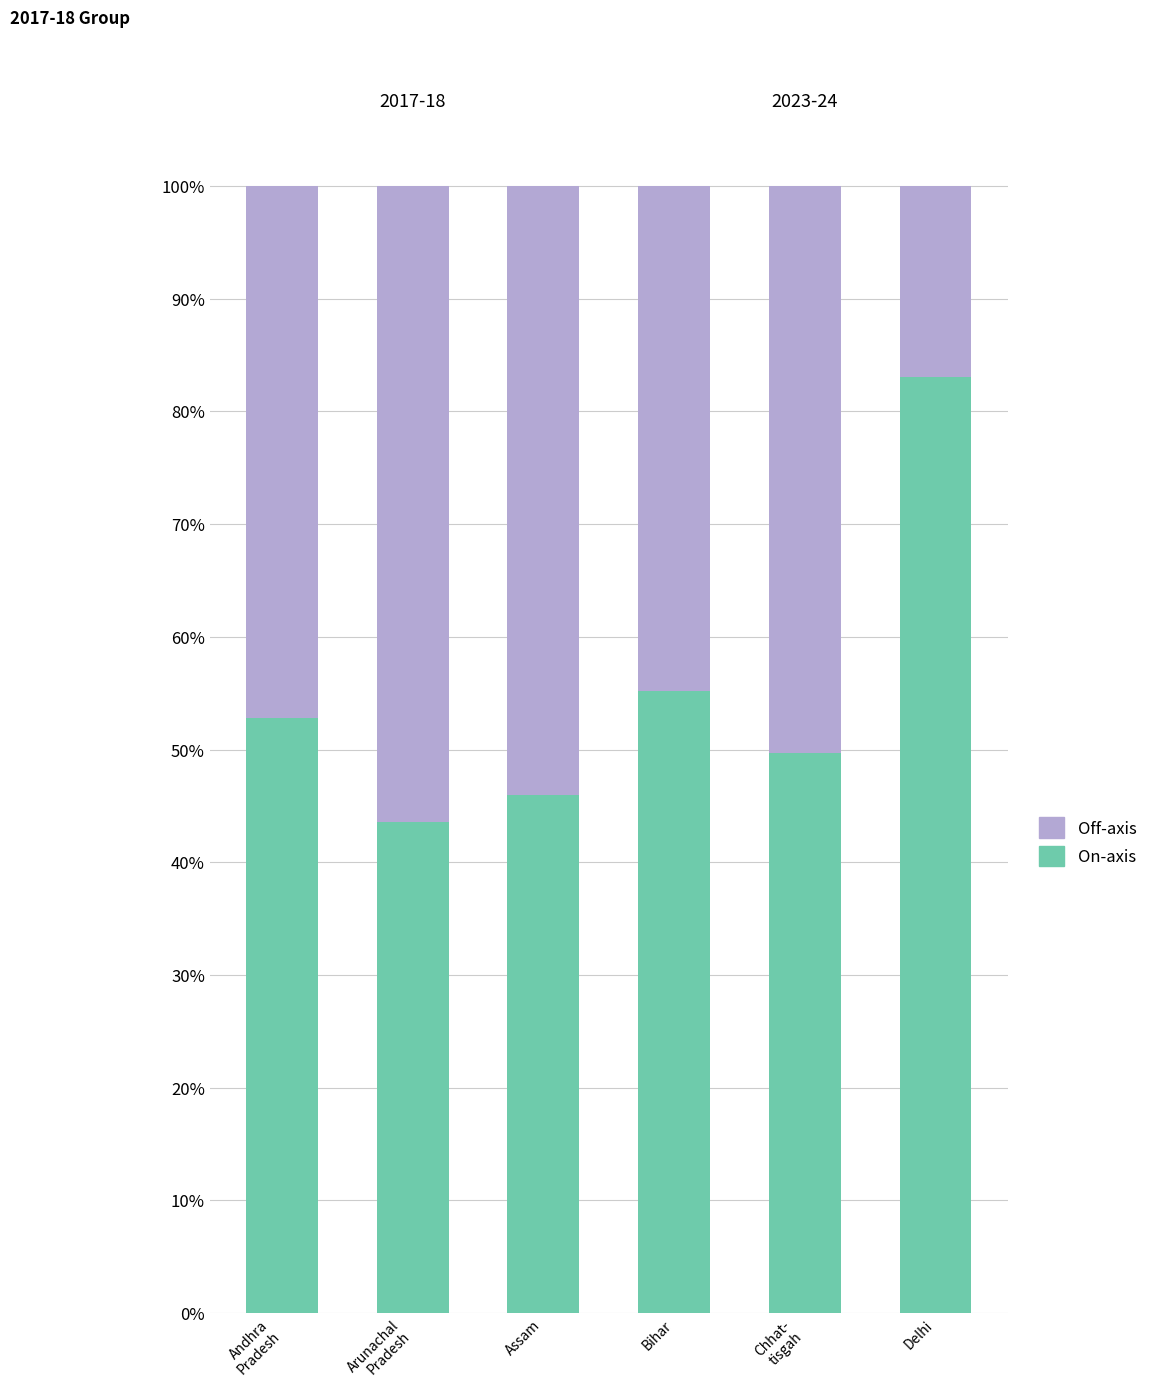

What is the minimum value for On-axis?

43.6